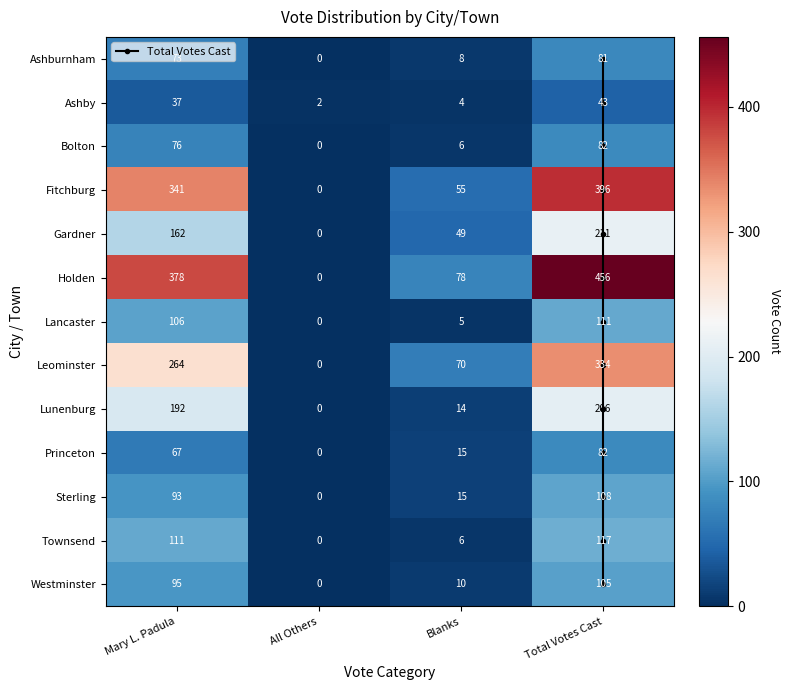

What is the total value across all series at Total Votes Cast?

2332